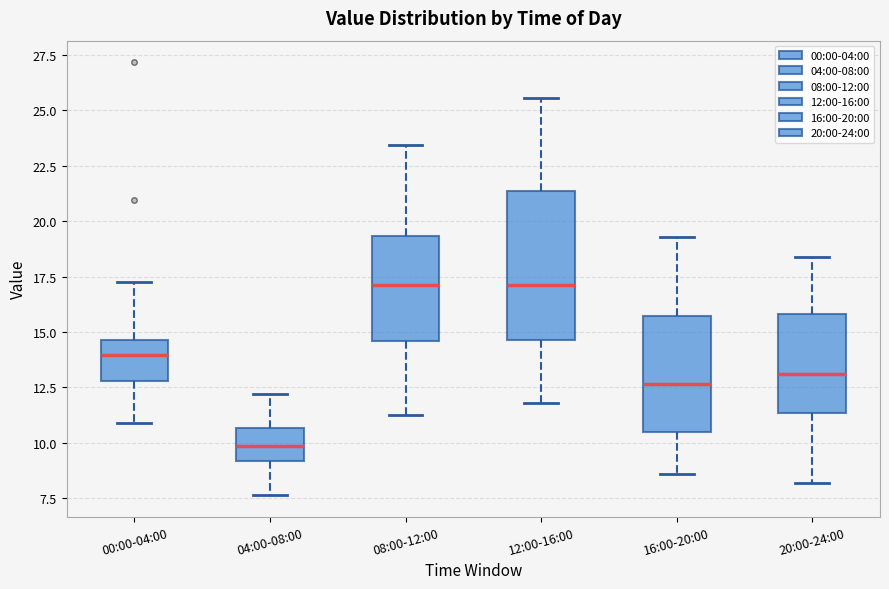

Reading left to right, transcribe this box plot: for each box, give where its median line is, the range the box spans, and where its two whiskers end, as read against the y-axis. The values are not printed on the chart, so give them approximately, as read against the axis.

00:00-04:00: median 14.0, box 13.0 to 14.5, whiskers 11.0 to 17.0
04:00-08:00: median 10.0, box 9.0 to 10.5, whiskers 7.5 to 12.0
08:00-12:00: median 17.0, box 14.5 to 19.5, whiskers 11.0 to 23.5
12:00-16:00: median 17.0, box 14.5 to 21.5, whiskers 12.0 to 25.5
16:00-20:00: median 12.5, box 10.5 to 15.5, whiskers 8.5 to 19.5
20:00-24:00: median 13.0, box 11.5 to 16.0, whiskers 8.0 to 18.5